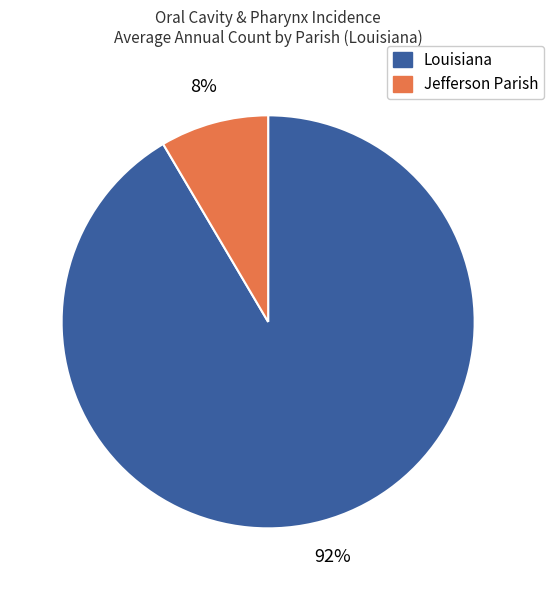

To the nearest percent, what is the average slice percentage?

50%